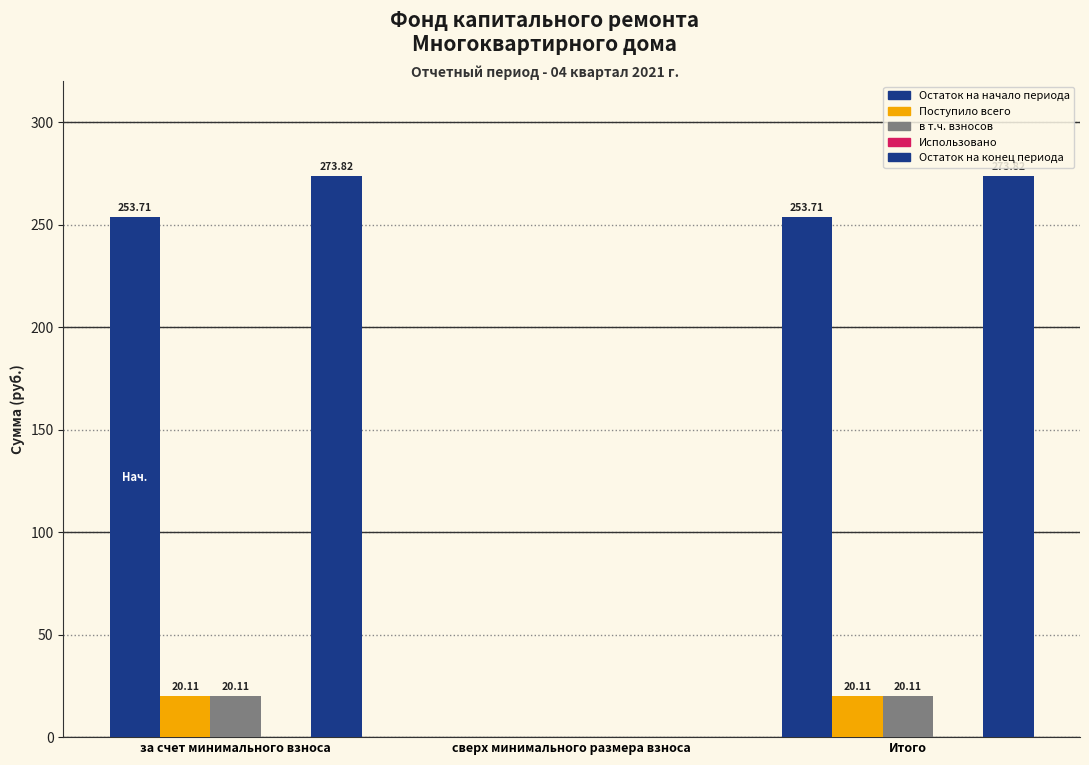

Reading right to left, transcribe all the data shown in this chart.

Остаток на начало периода: 253.7	0.0	253.7
Поступило всего: 20.1	0.0	20.1
в т.ч. взносов: 20.1	0.0	20.1
Использовано: 0.0	0.0	0.0
Остаток на конец периода: 273.8	0.0	273.8